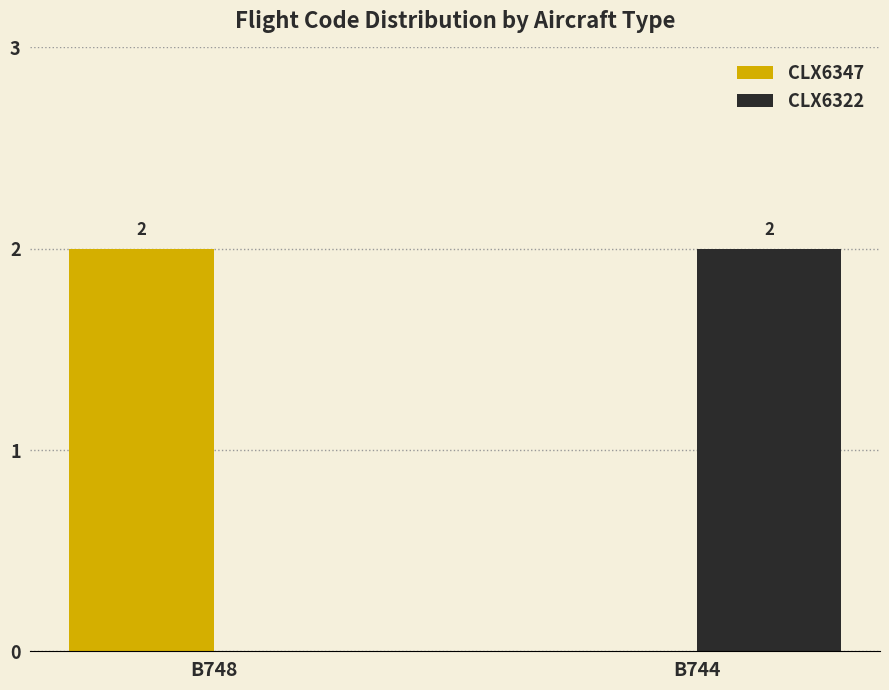

Reading left to right, what are all the values shown in this chart?

CLX6347: B748=2	B744=0
CLX6322: B748=0	B744=2